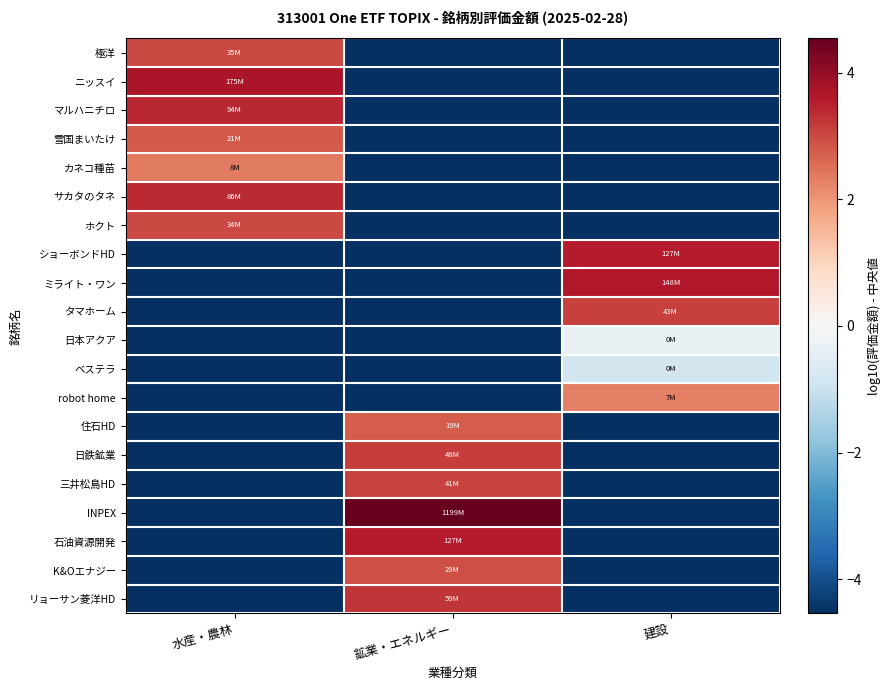

What is the spread (max minus min) of values at 水産・農林?

8.2